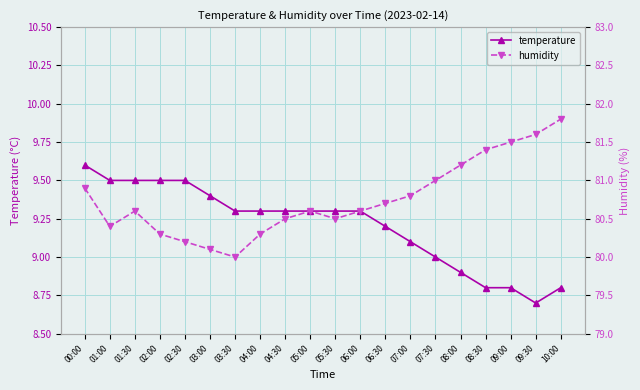

Which category has the highest value across all series?

10:00